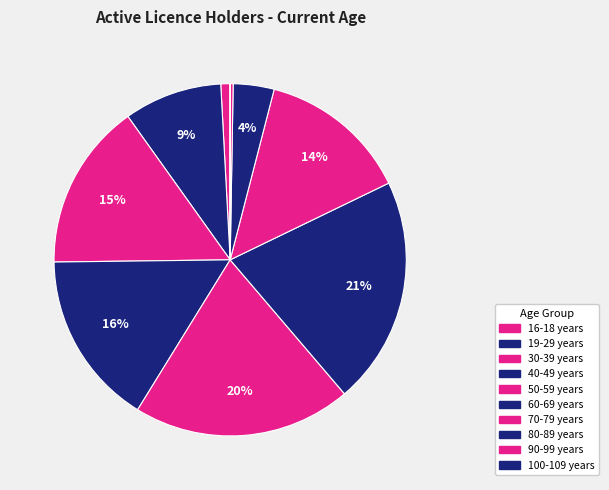

How many slices are in this pie chart?

10